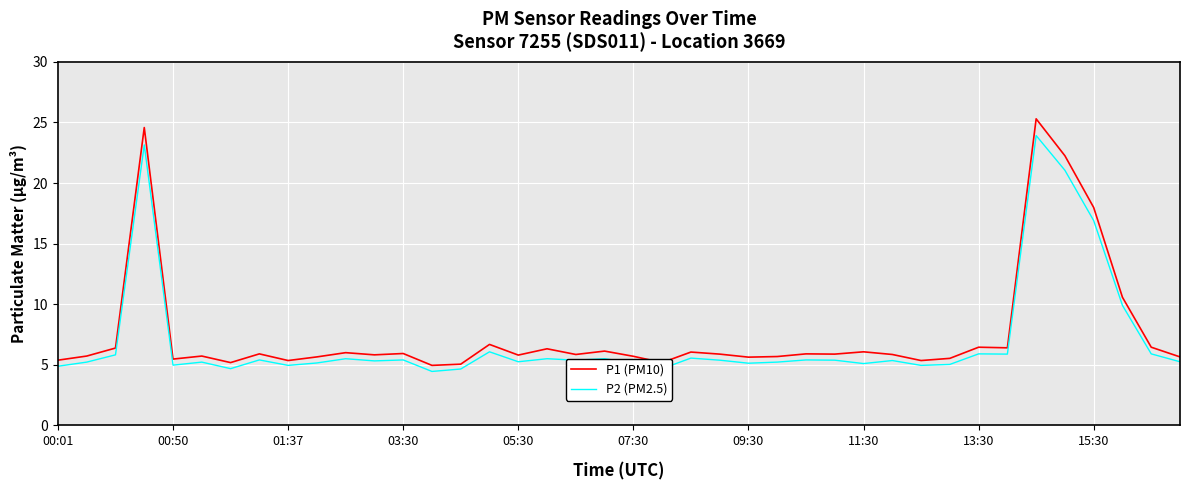

How many distinct data groups are displayed?

2